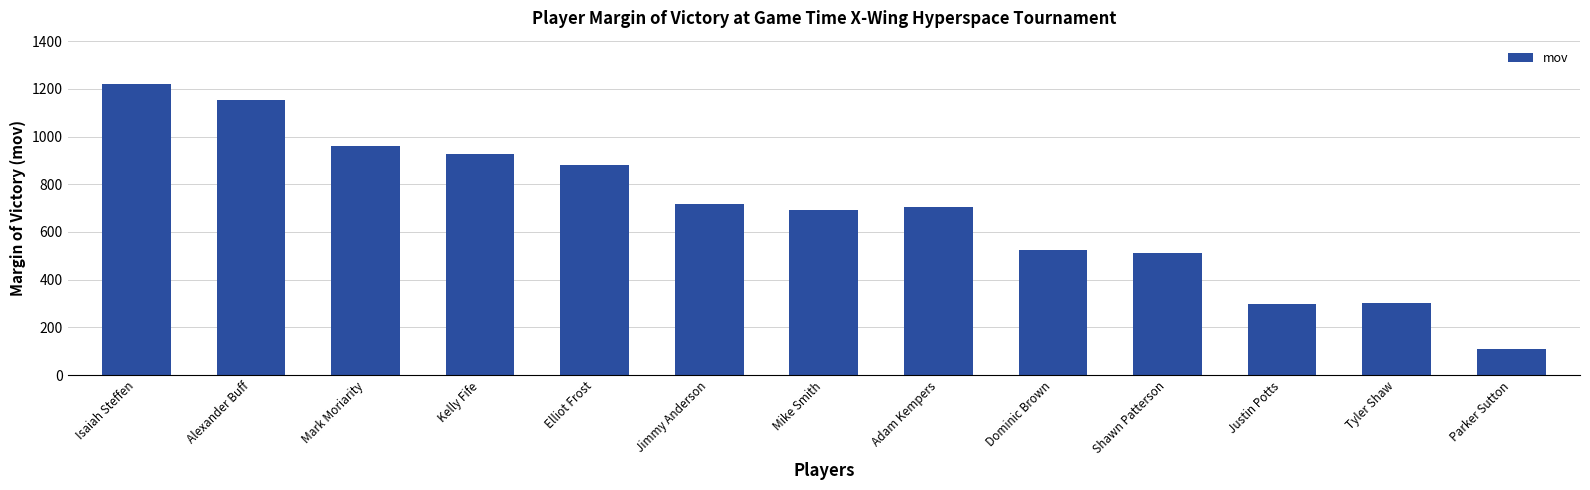

Which has a higher value, Jimmy Anderson or Adam Kempers?

Jimmy Anderson